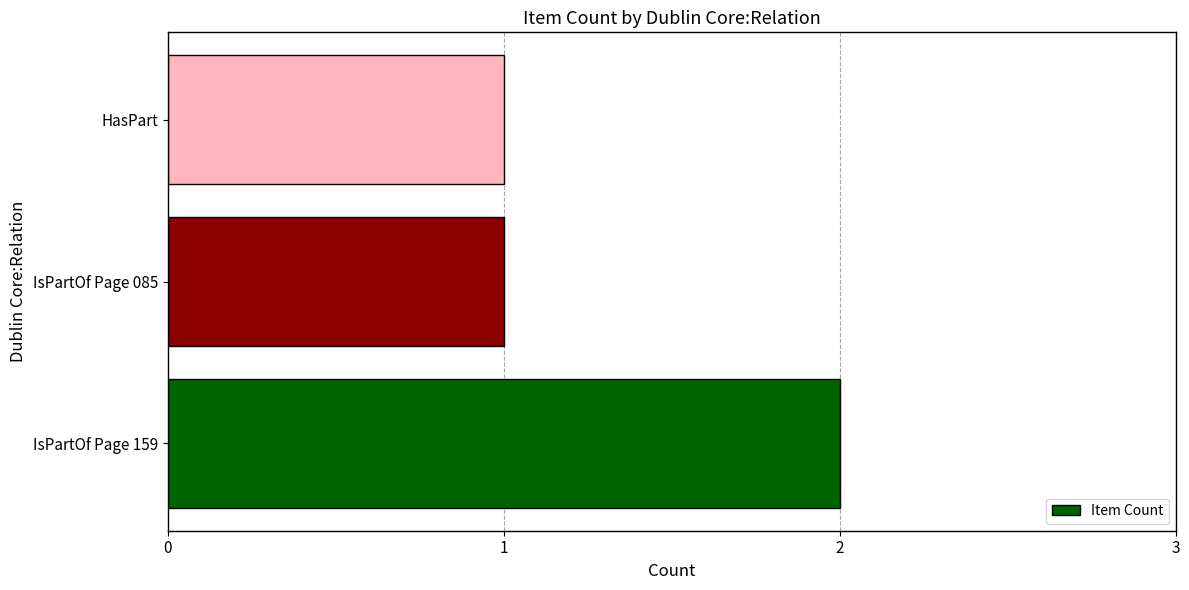

What is the average value?

1